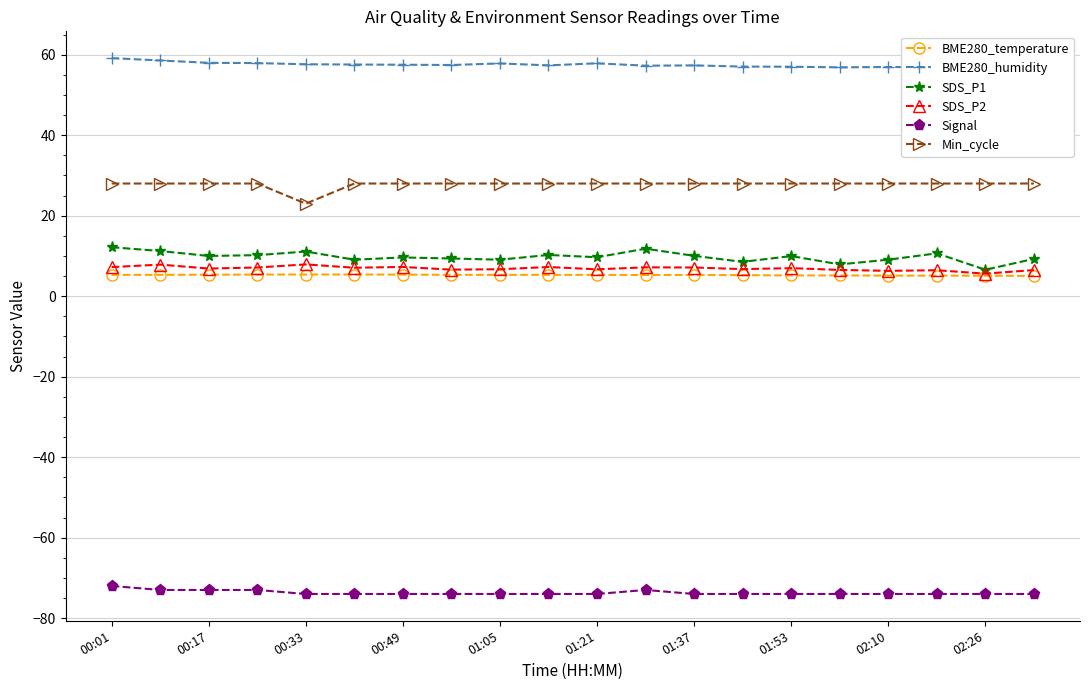

What are all the series names shown in the legend?

BME280_temperature, BME280_humidity, SDS_P1, SDS_P2, Signal, Min_cycle